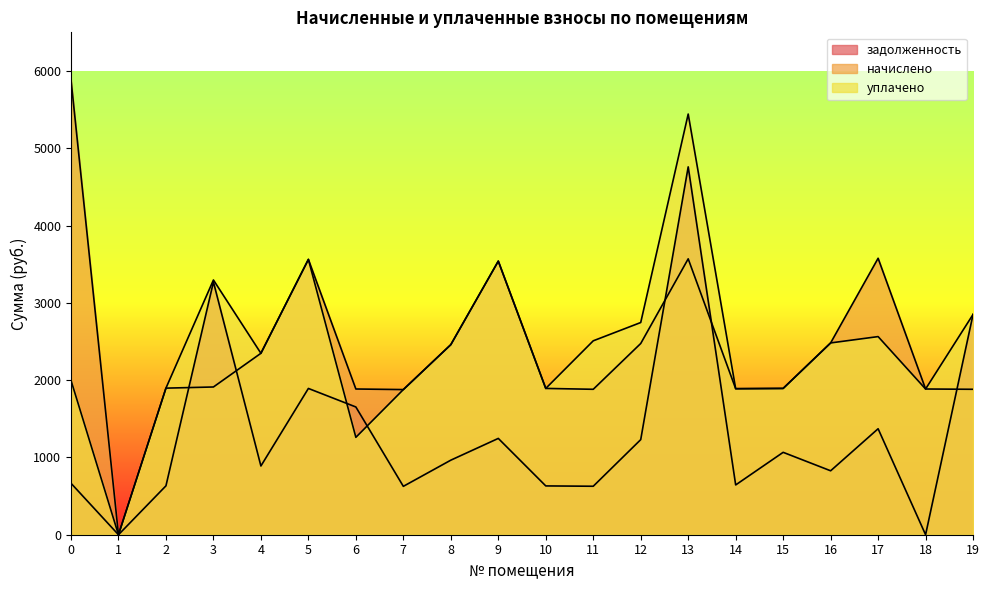

How many values in the уплачено series are below 2459?

10